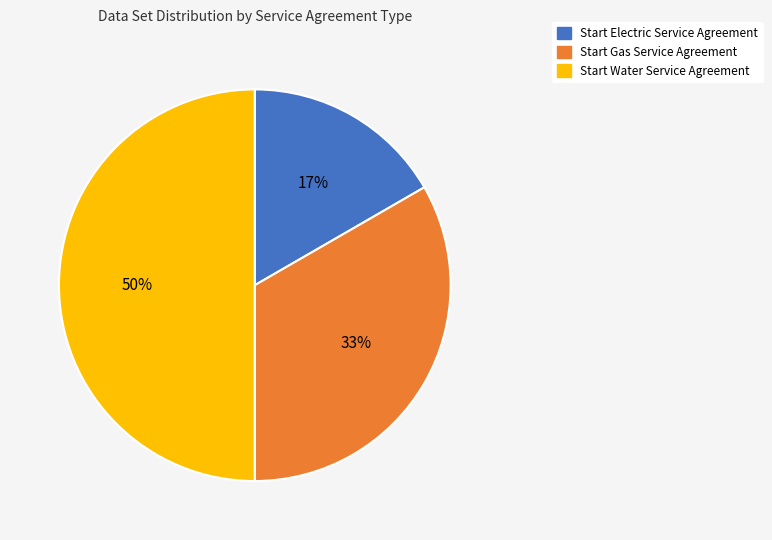

Count the number of slices in the pie.

3